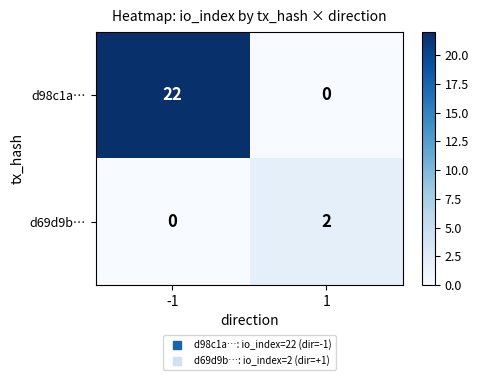

What is the highest value of the d98c1a… series?

22